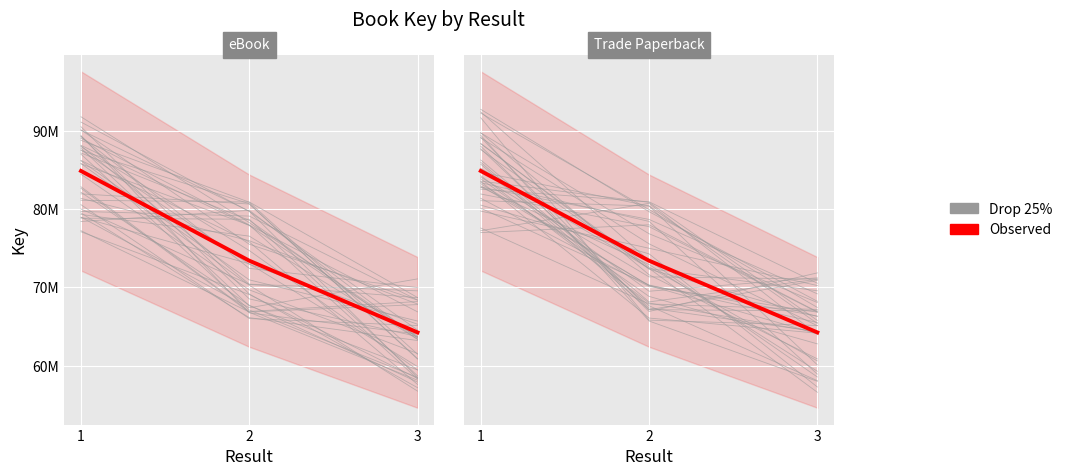

What are all the series names shown in the legend?

Drop 25%, Observed